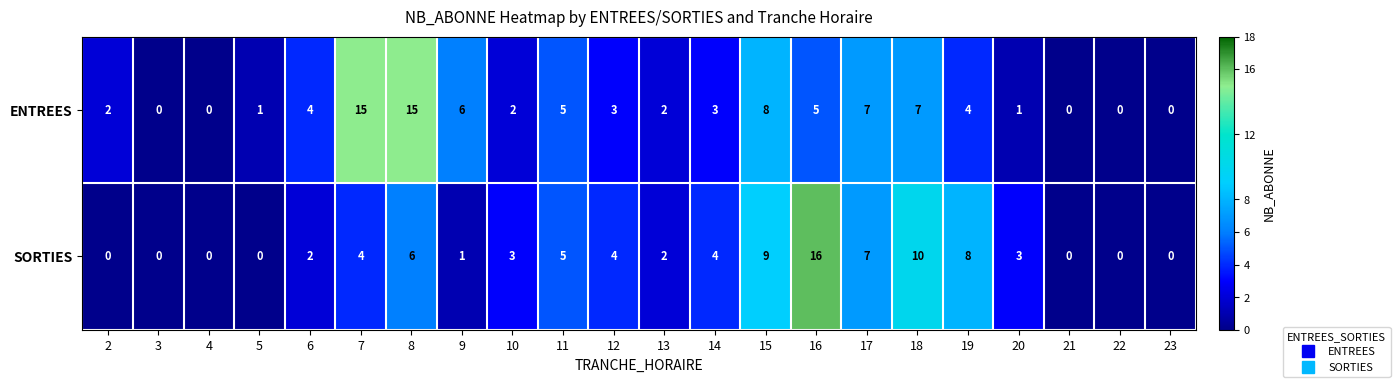

How many categories are shown in the chart?

22